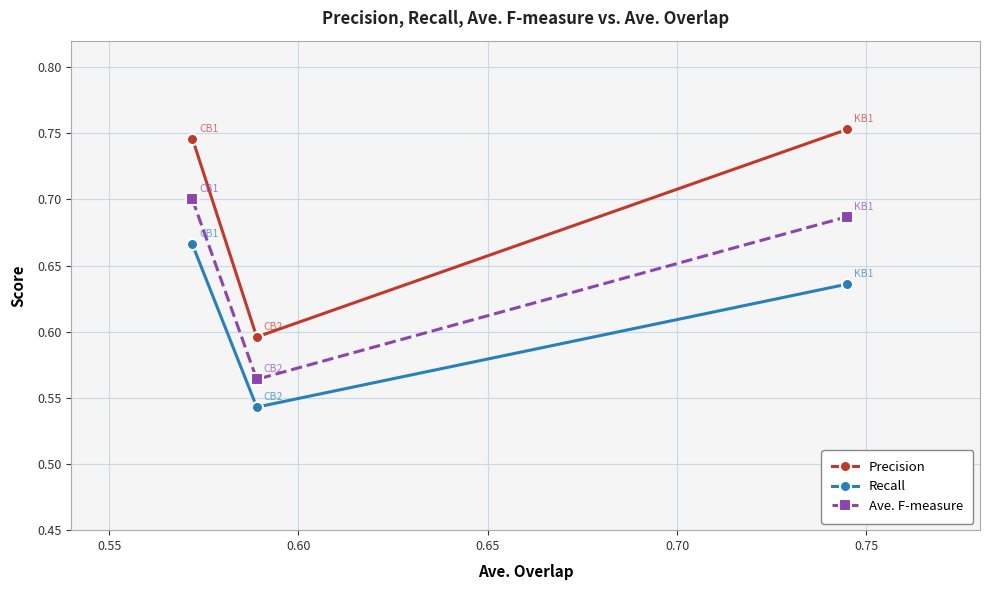

What are all the series names shown in the legend?

Precision, Recall, Ave. F-measure